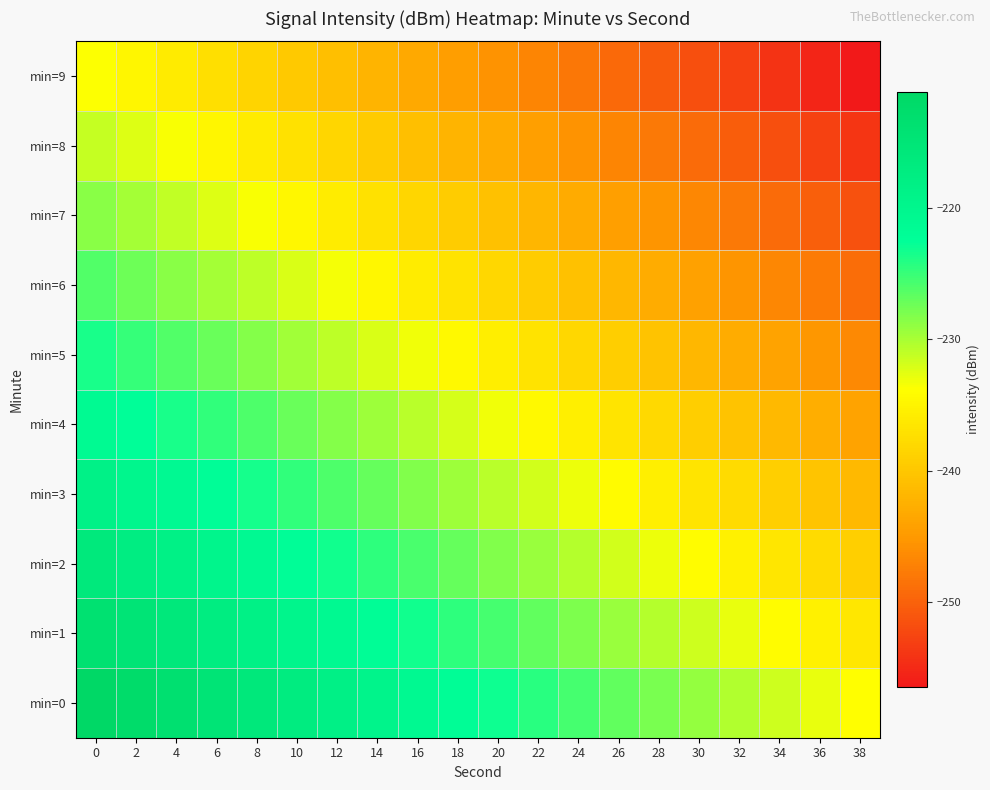

What is the total value across all series at 34?

-2428.2